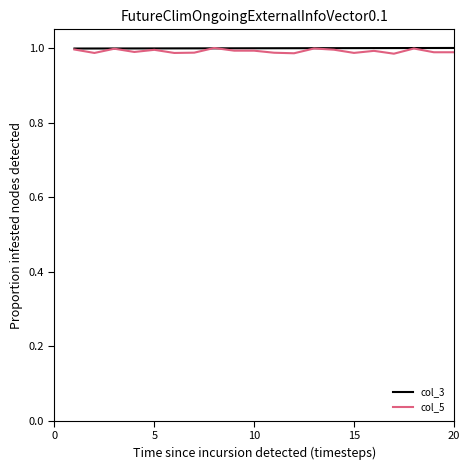

Which series has the widest spread of values?

col_5